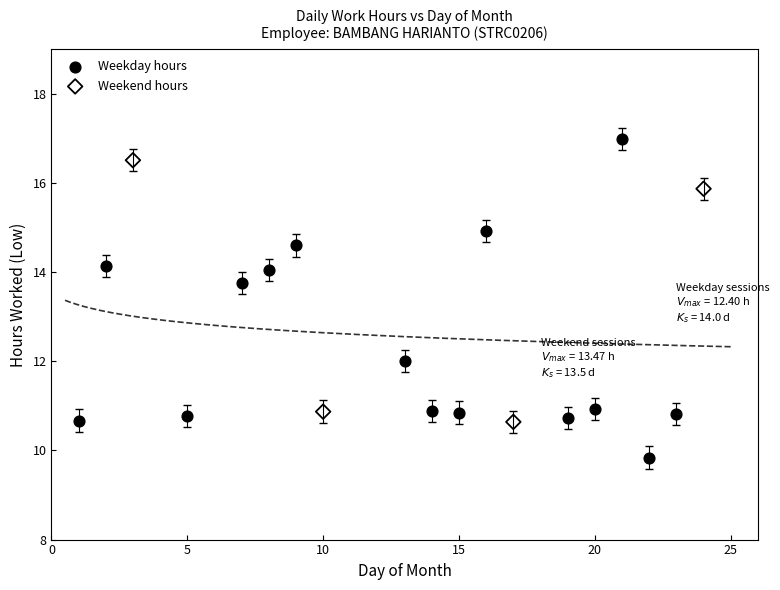

Which series has the largest Y range (max minus min)?

Weekday hours